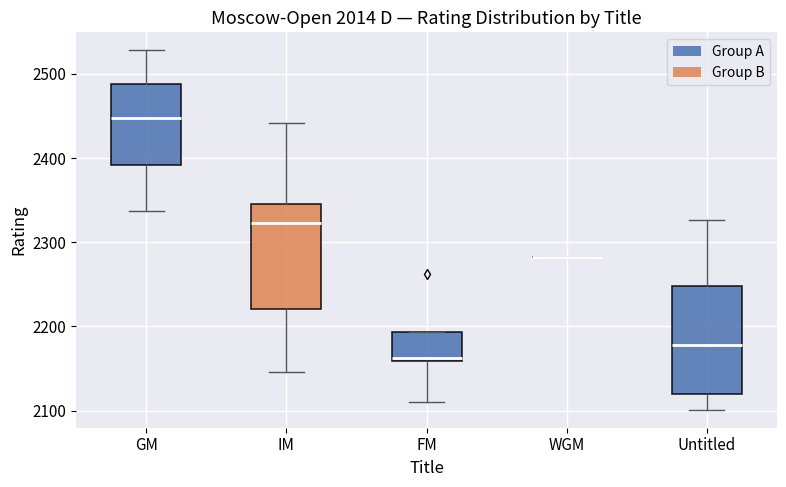

Reading left to right, transcribe this box plot: for each box, give where its median line is, the range the box spans, and where its two whiskers end, as read against the y-axis. The values are not printed on the chart, so give them approximately, as read against the axis.

GM: median 2450, box 2390 to 2490, whiskers 2340 to 2530
IM: median 2320, box 2220 to 2350, whiskers 2150 to 2440
FM: median 2160 (just above the box's lower edge), box 2160 to 2190, whiskers 2110 to 2190
WGM: box collapsed to a line at 2280, whiskers 2280 to 2280
Untitled: median 2180, box 2120 to 2250, whiskers 2100 to 2330